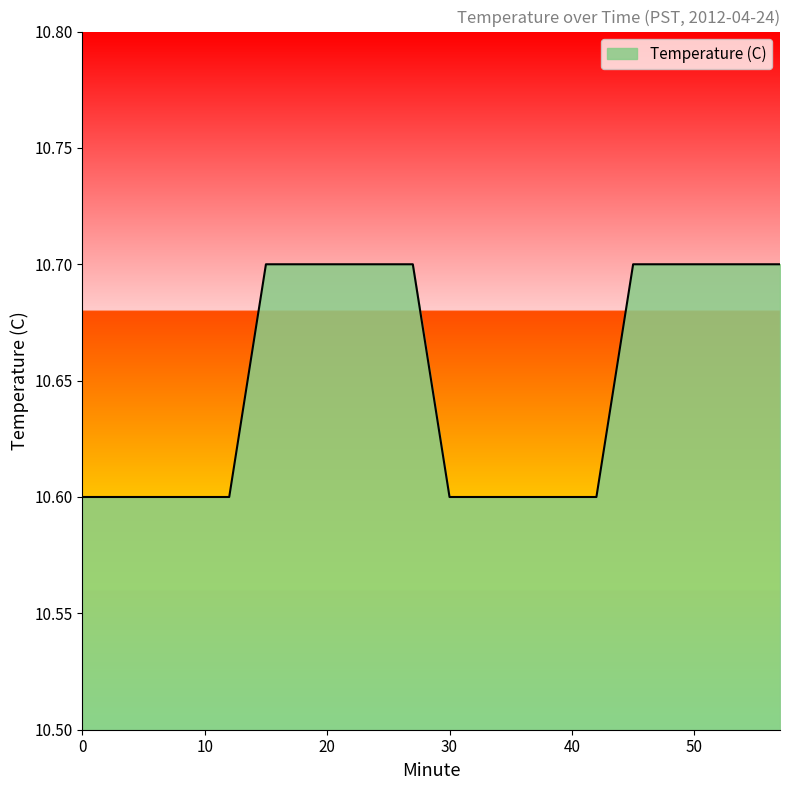

What is the maximum value shown in the chart?

10.7